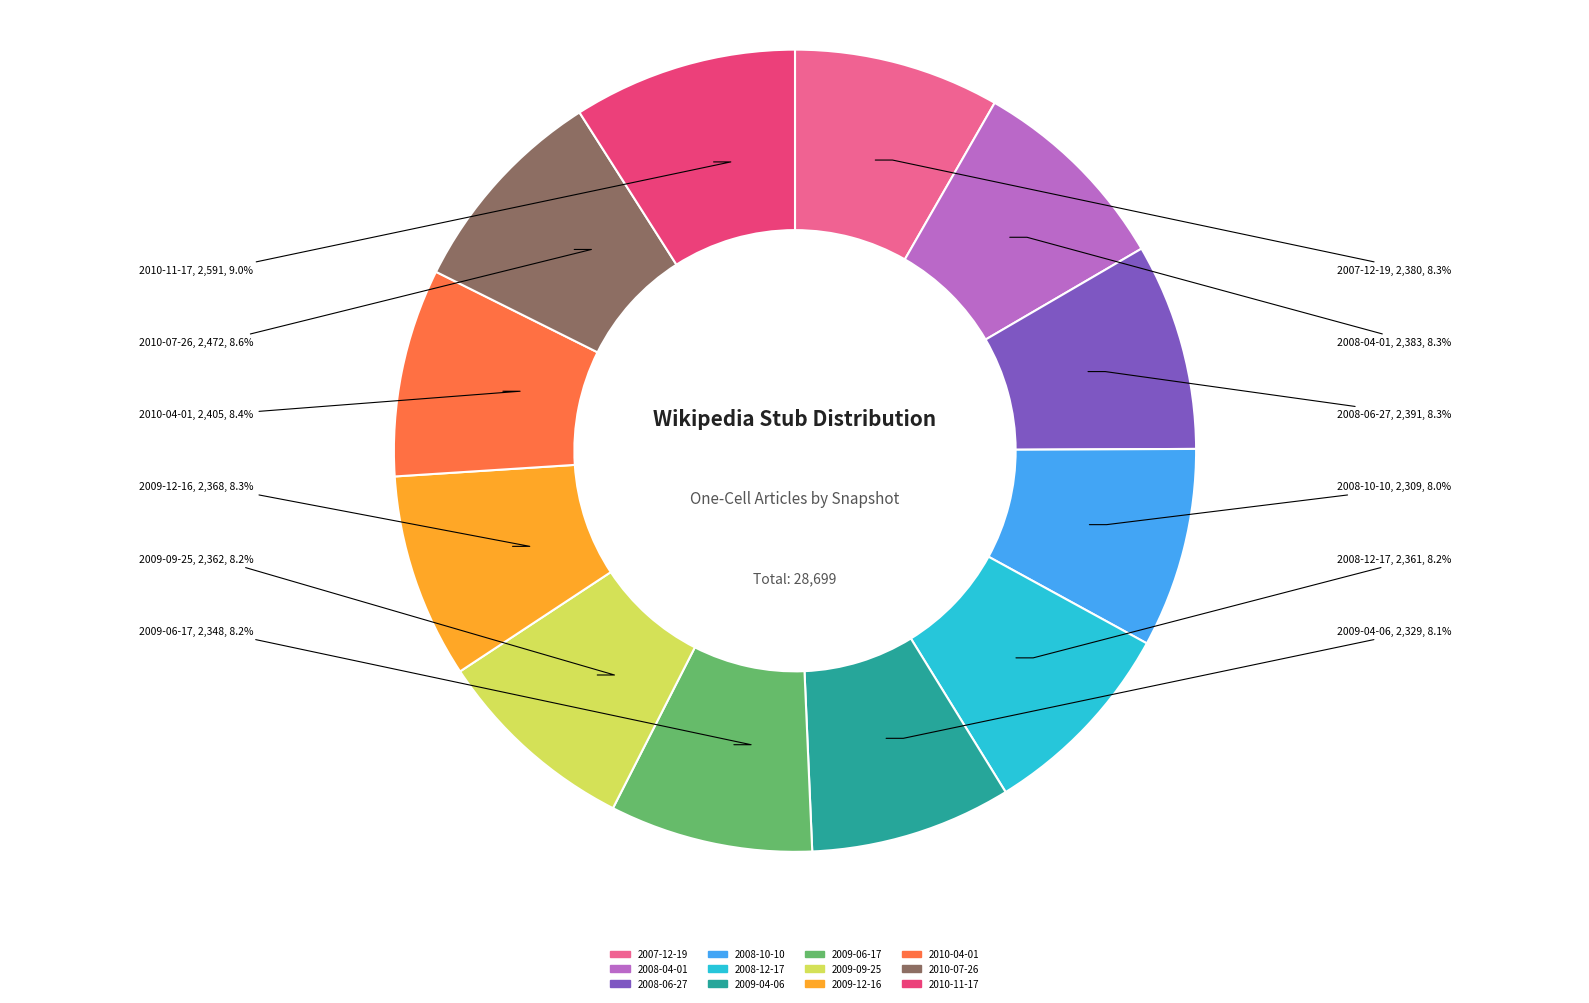

How many slices are in this pie chart?

12